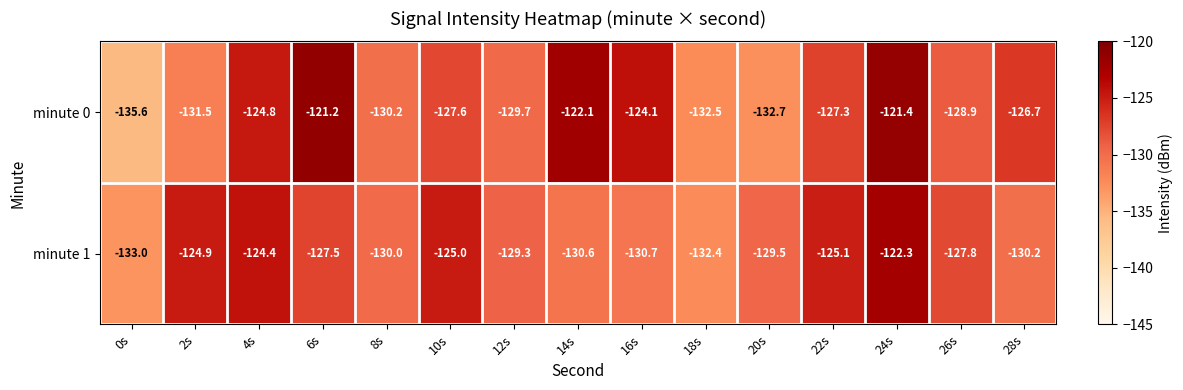

Which series has the largest range (max minus min)?

minute 0